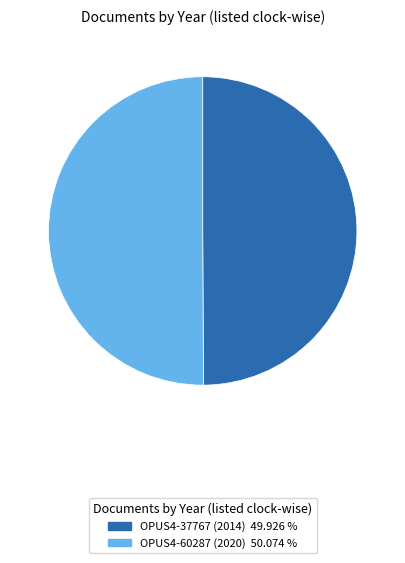

Do OPUS4-37767 (2014) and OPUS4-60287 (2020) together represent more than half of the pie?

Yes